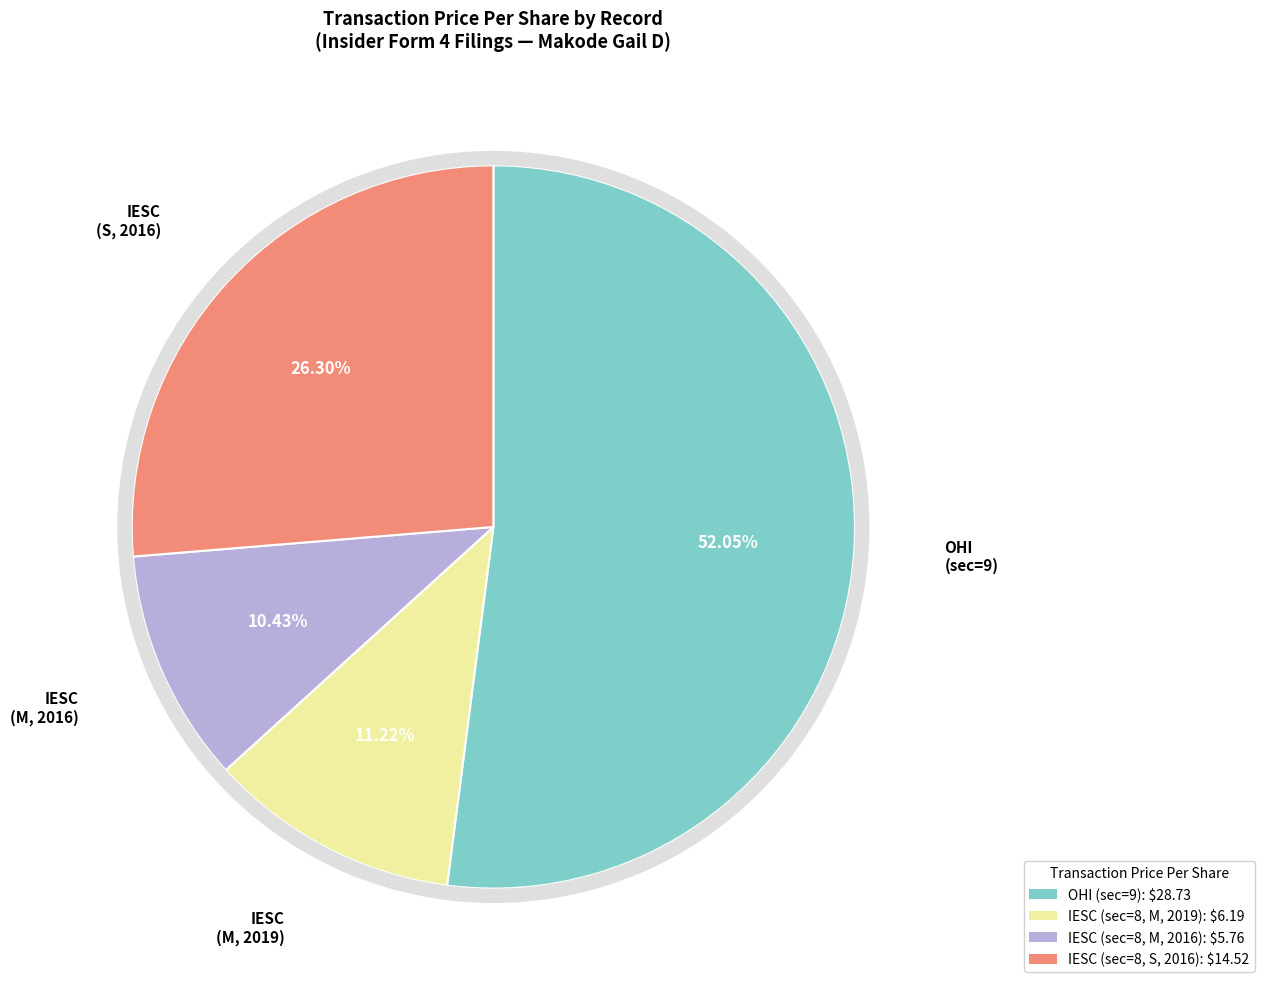

What is the change in value from OHI (sec=9) to IESC (sec=8, M, 2019)?

-22.5